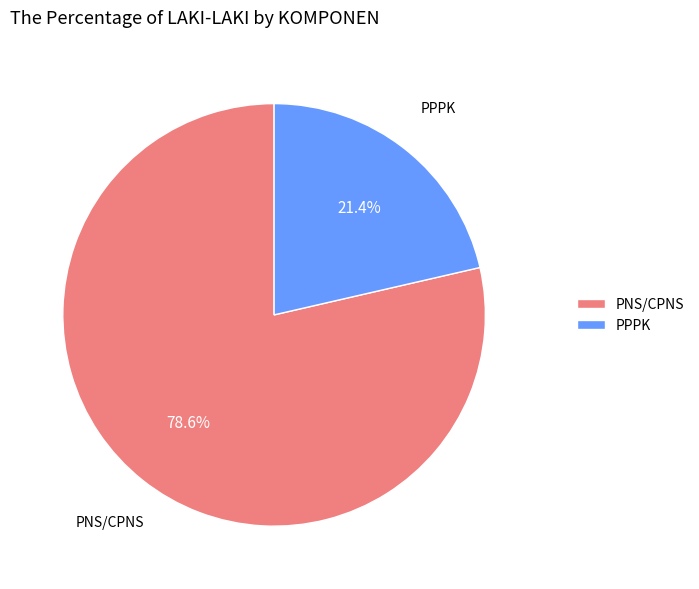

Is there a majority slice in this chart?

Yes